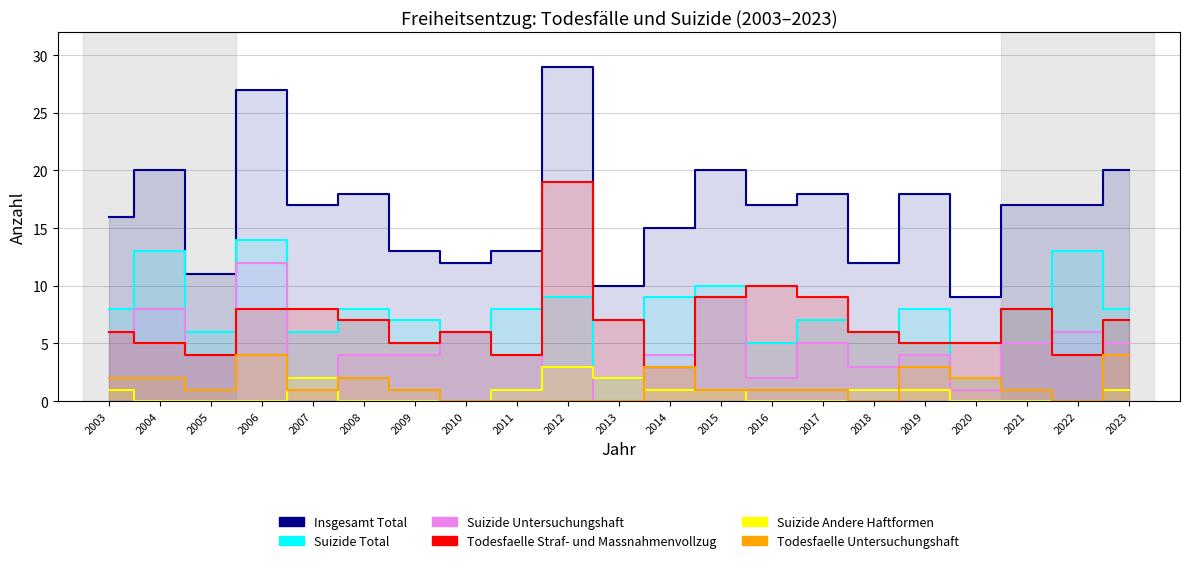

Where is the first local maximum for Suizide Andere Haftformen?

2007